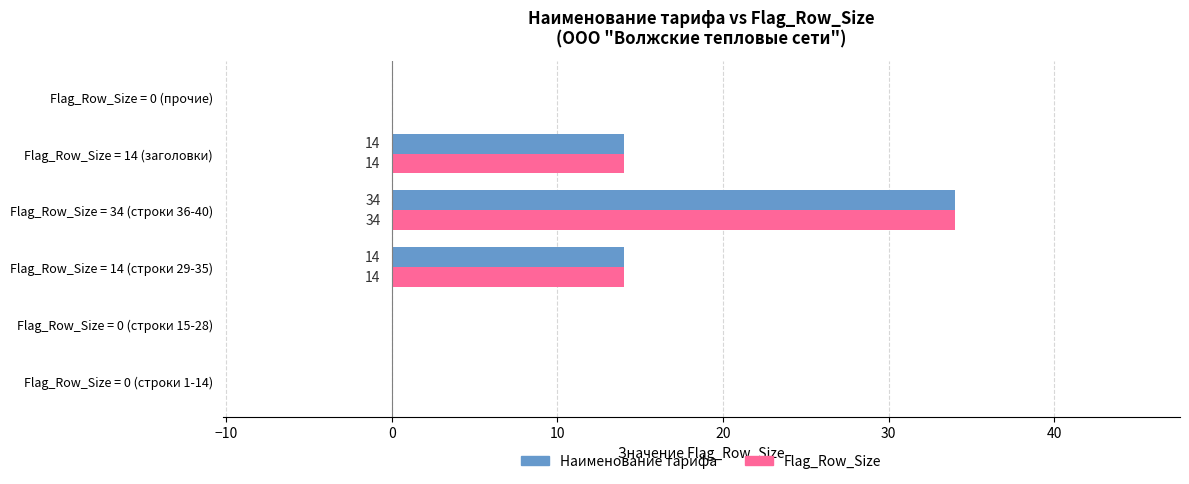

Which category has the highest value in the Наименование тарифа series?

Flag_Row_Size = 34 (строки 36-40)